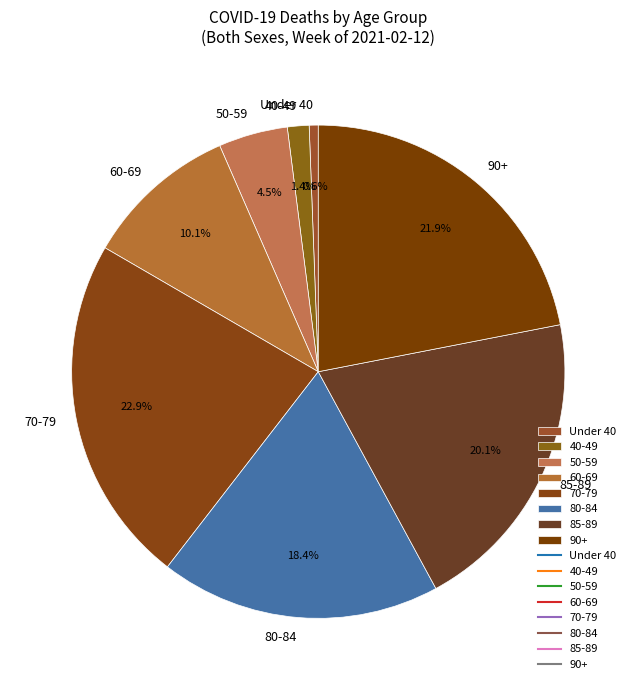

Rank the categories by value from highest to lowest.

70-79, 90+, 85-89, 80-84, 60-69, 50-59, 40-49, Under 40